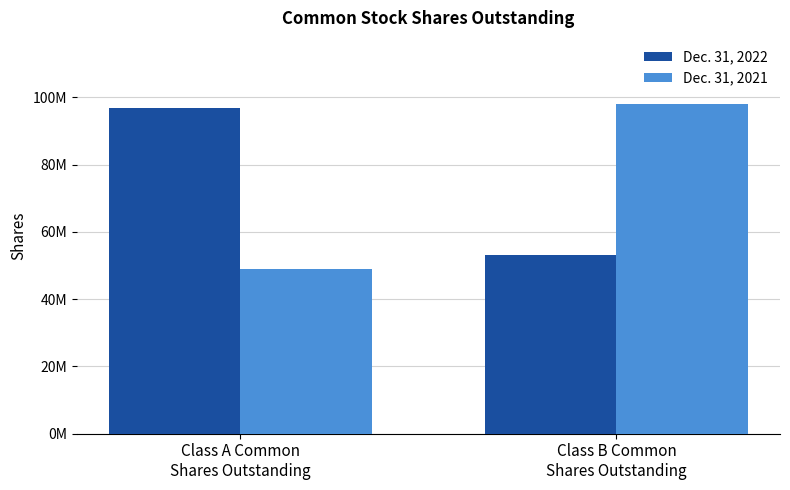

Between Class A Common
Shares Outstanding and Class B Common
Shares Outstanding, which series saw the biggest shift?

Dec. 31, 2021